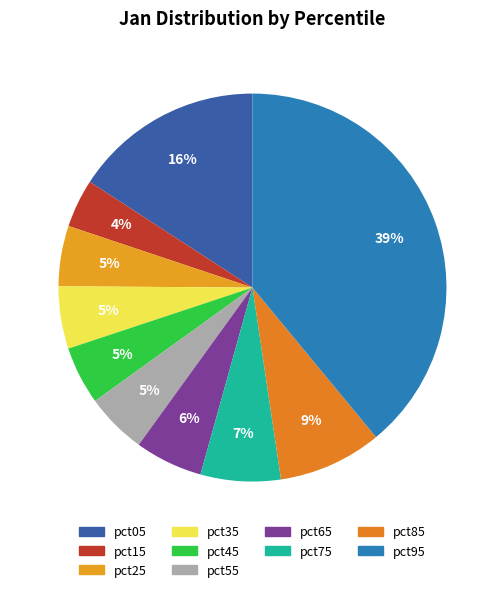

Count the number of slices in the pie.

10